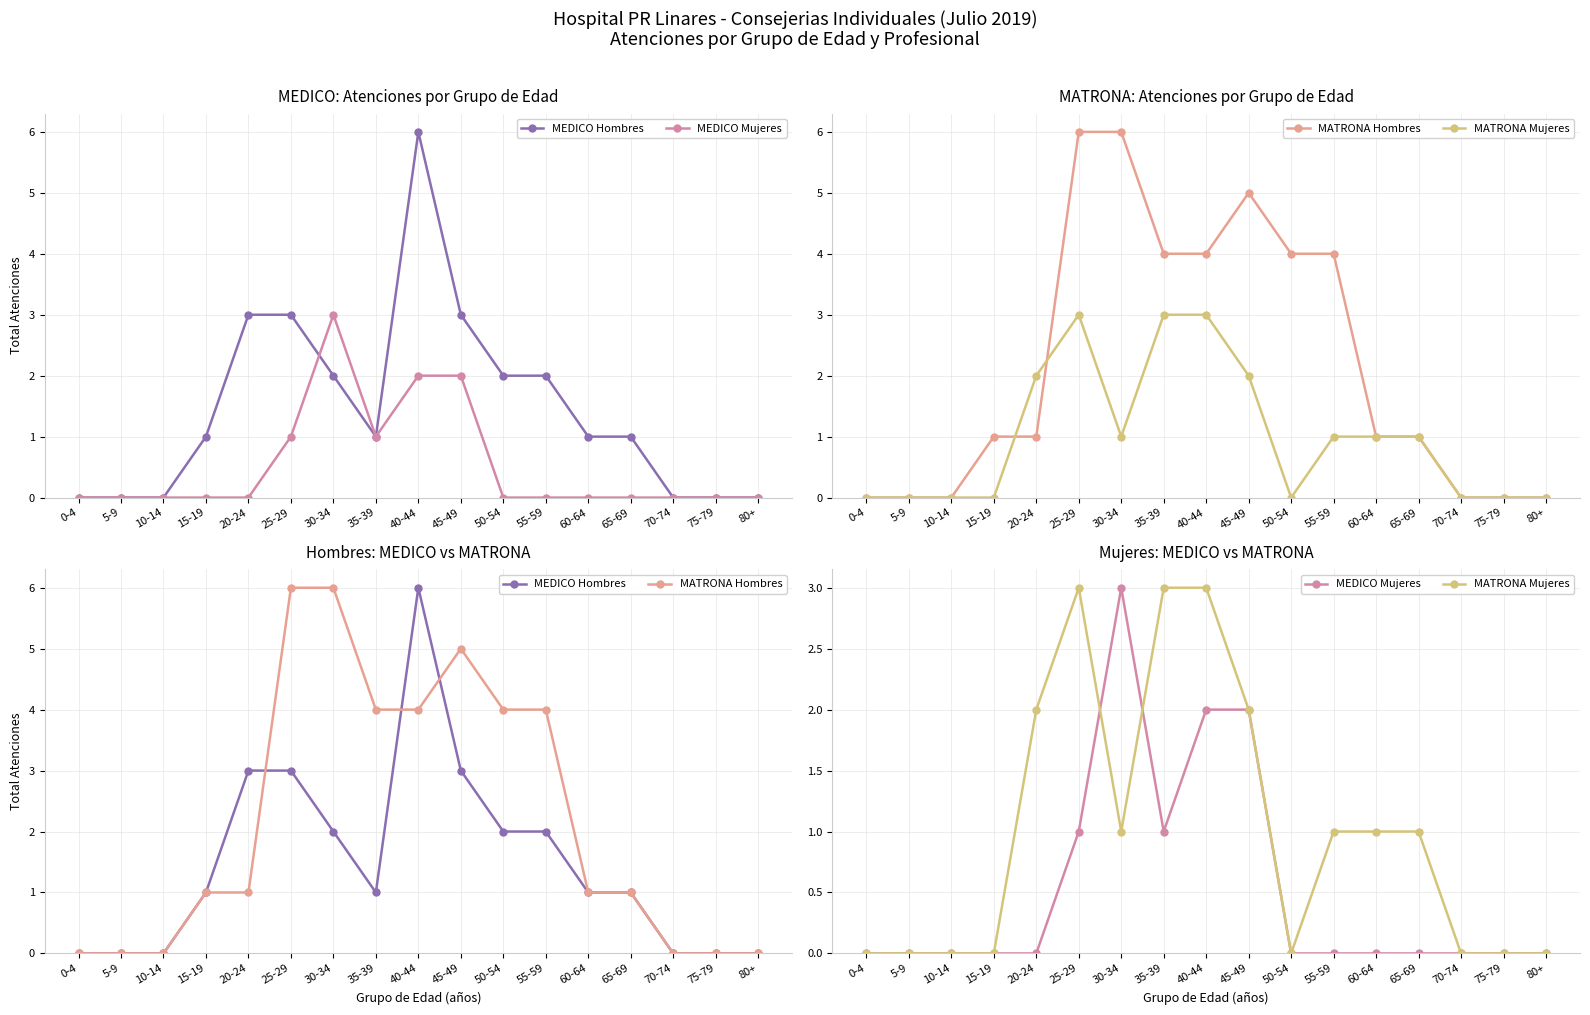

List the labels in order of MEDICO Mujeres value, smallest first.

0-4, 5-9, 10-14, 15-19, 20-24, 50-54, 55-59, 60-64, 65-69, 70-74, 75-79, 80+, 25-29, 35-39, 40-44, 45-49, 30-34